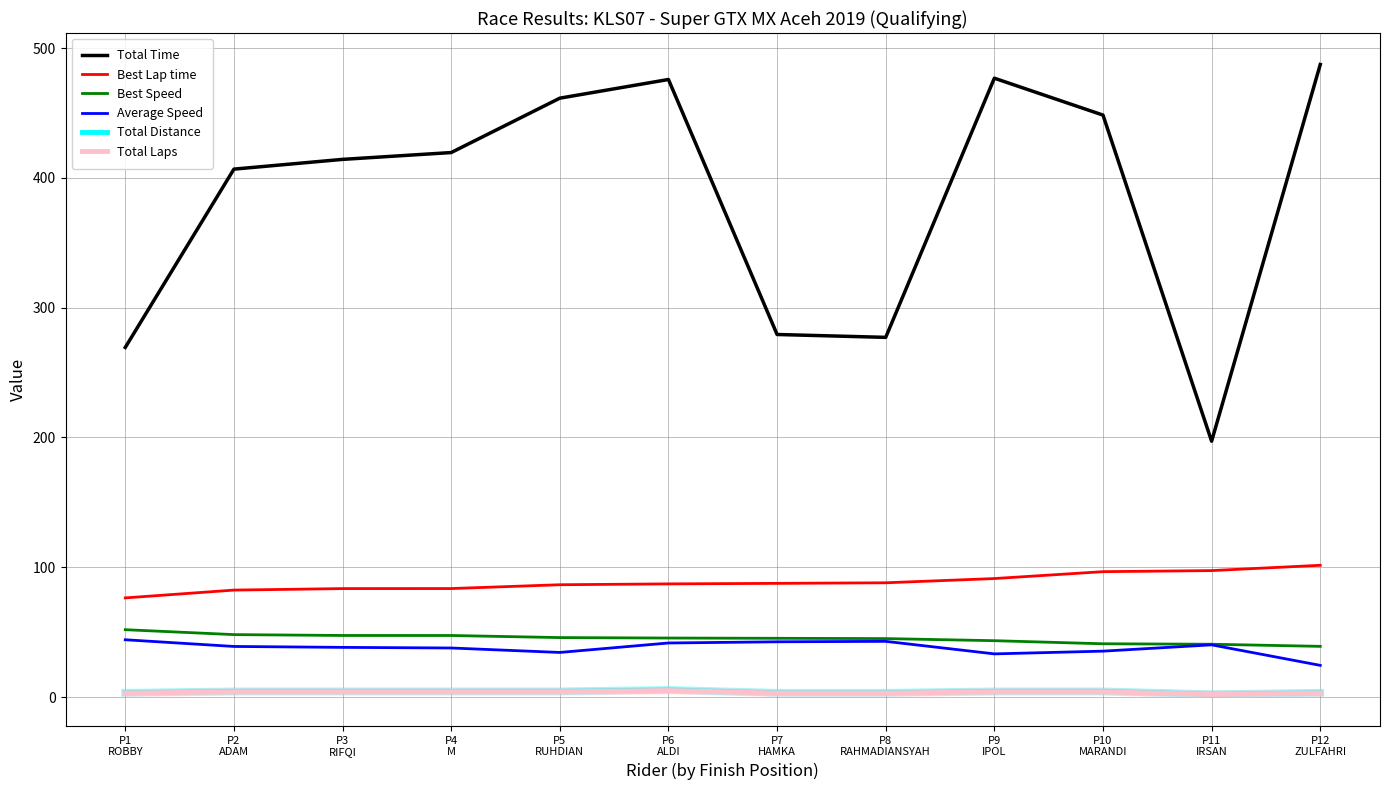

True or false: Total Time has more than 2 points higher than both neighbors.

False